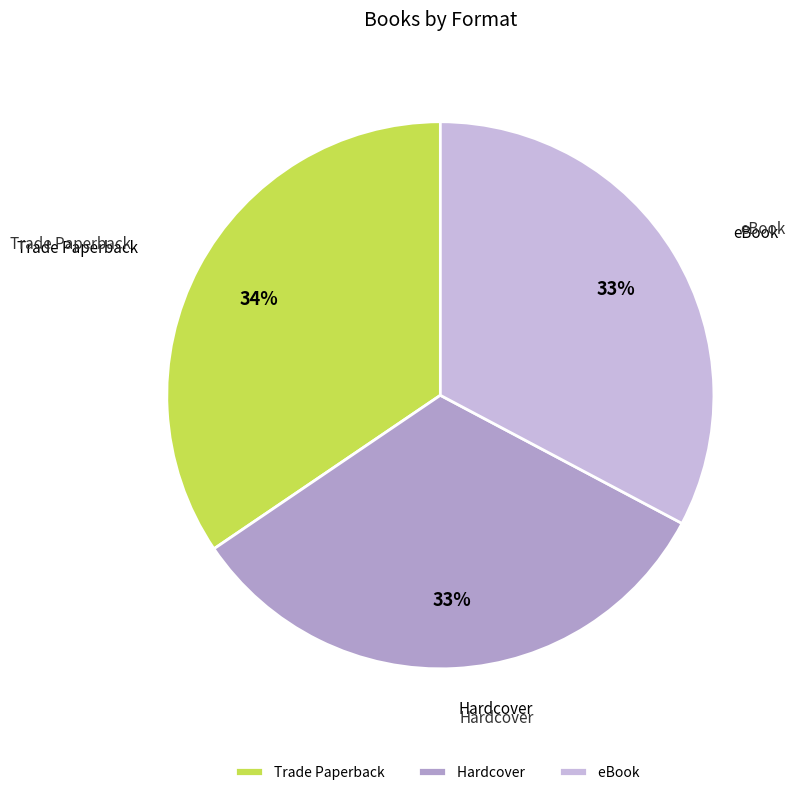

How many segments does this pie chart have?

3